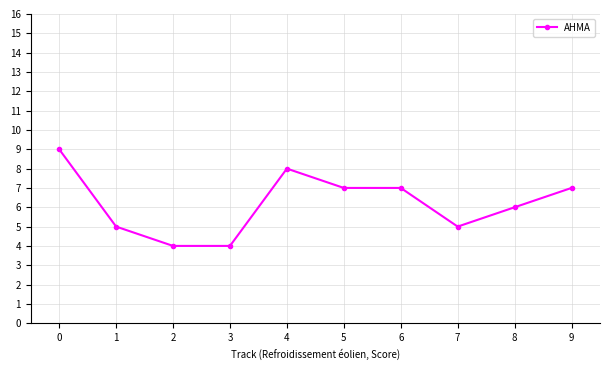

Approximately how many times larger is the value at 5 compared to 4?

0.9